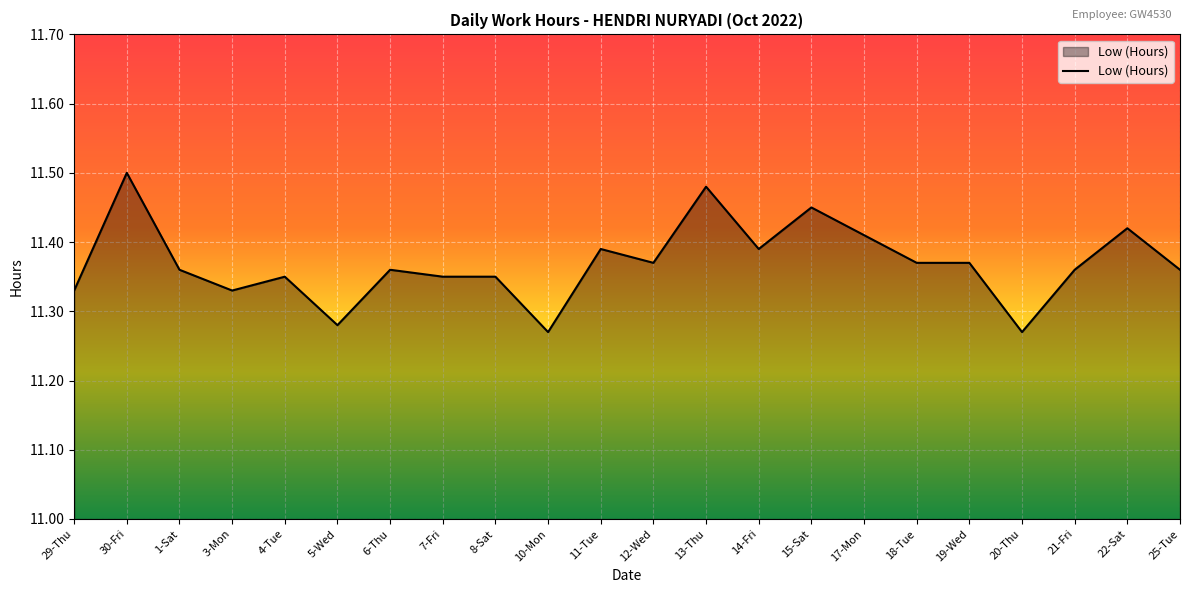

Which category has the highest value across all series?

30-Fri